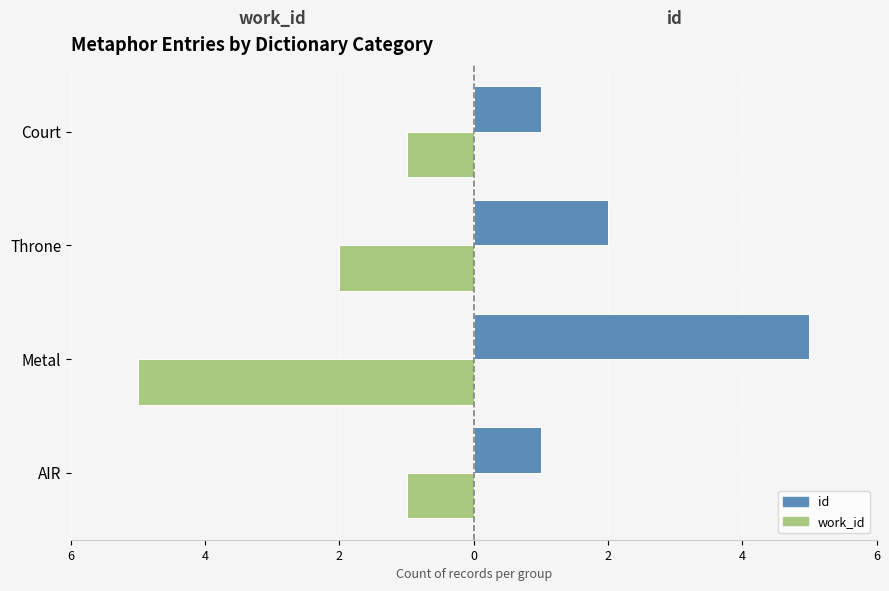

Rank the series by their maximum value, from lowest to highest.

work_id, id